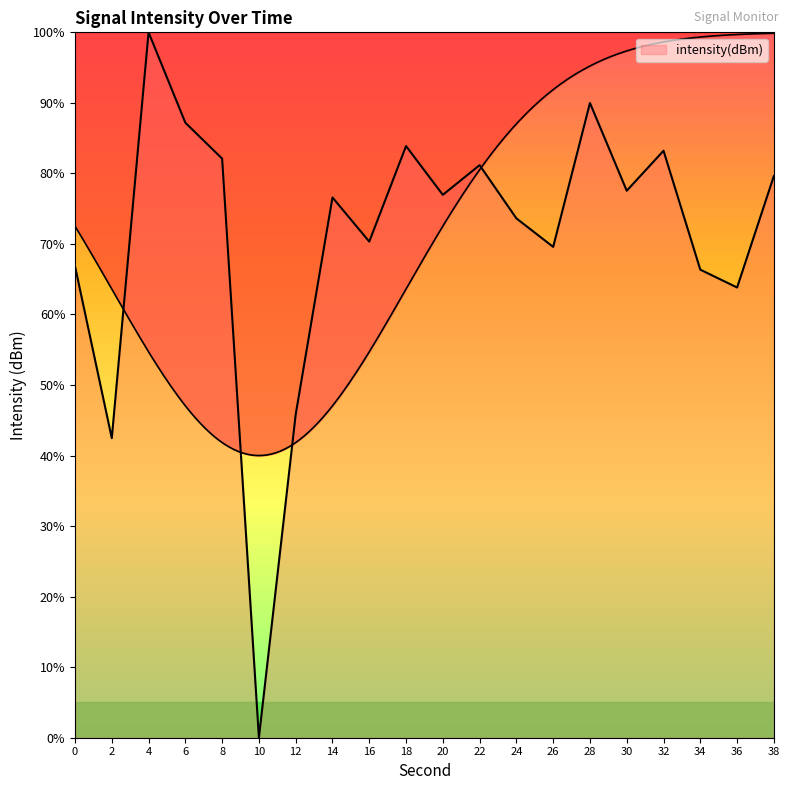

How many distinct data groups are displayed?

1